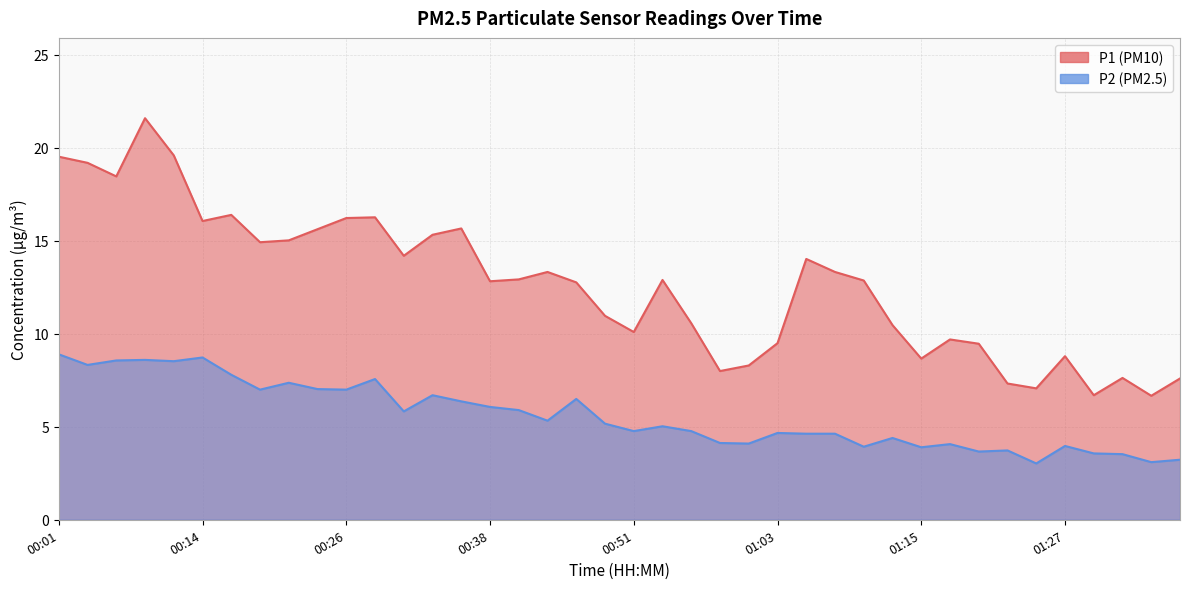

The P2 series shows 1.6 at 01:13. True or false?

False